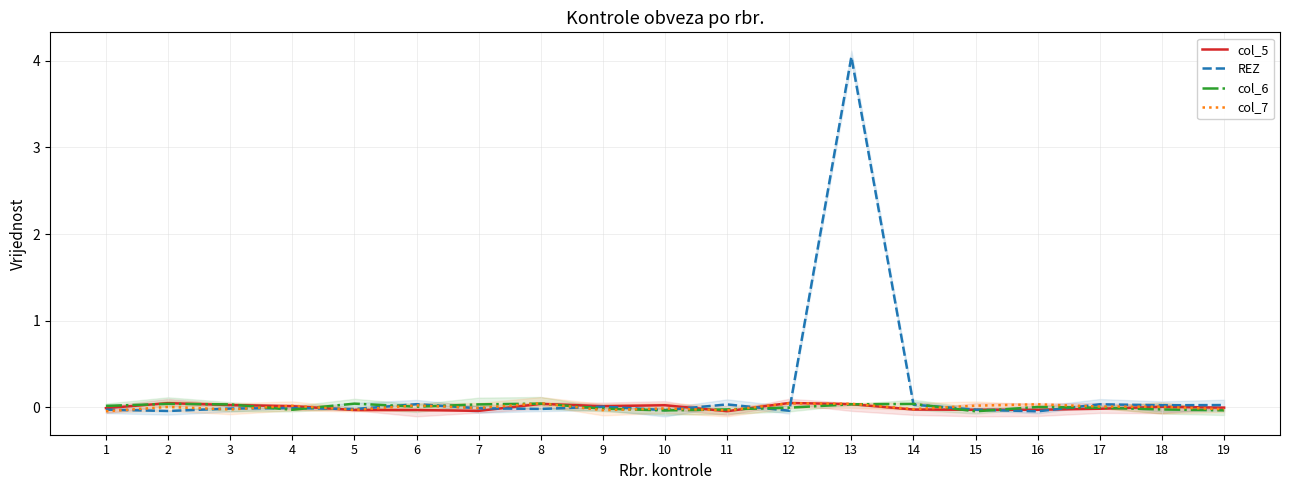

Where is the first local minimum for col_7?

3